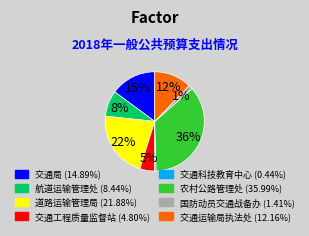

To the nearest percent, what is the average slice percentage?

12%